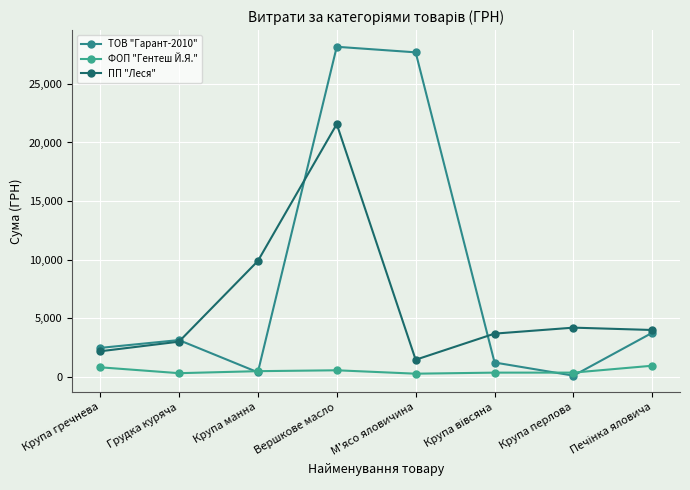

How many categories are shown in the chart?

8